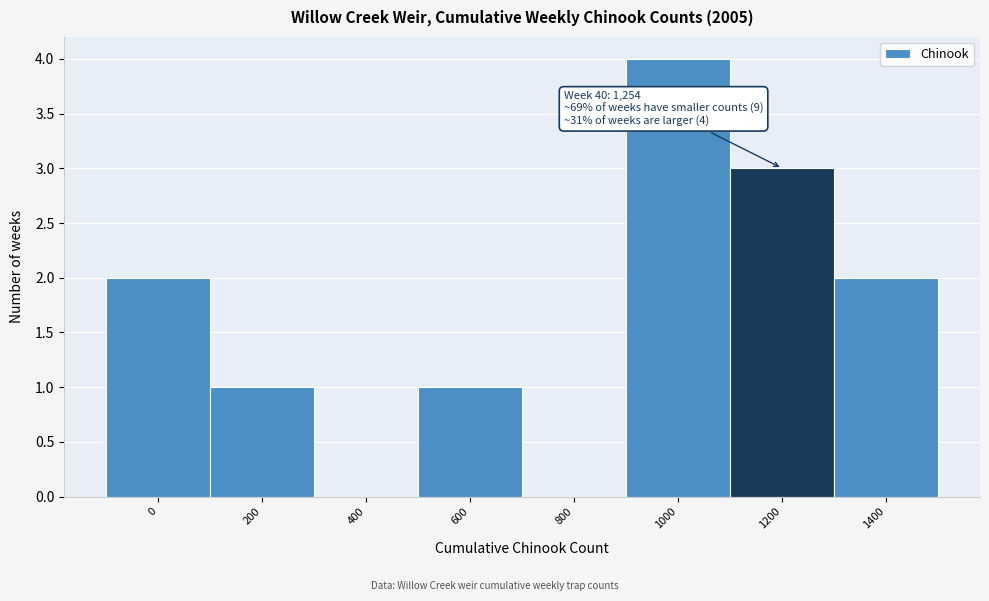

Reading left to right, what are all the values shown in this chart?

0=2	200=1	400=0	600=1	800=0	1000=4	1200=3	1400=2